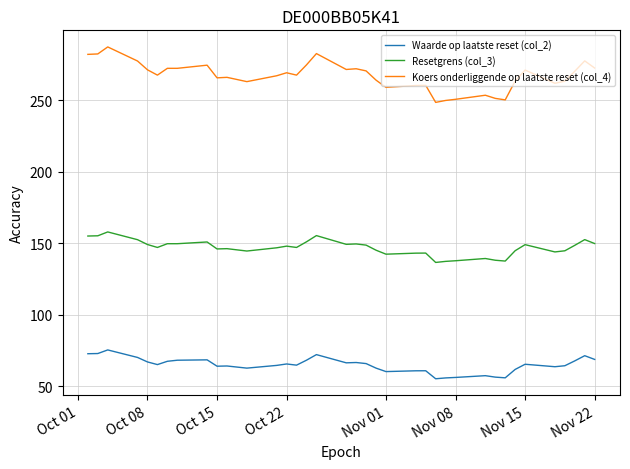

What is the minimum value for Resetgrens (col_3)?

136.7